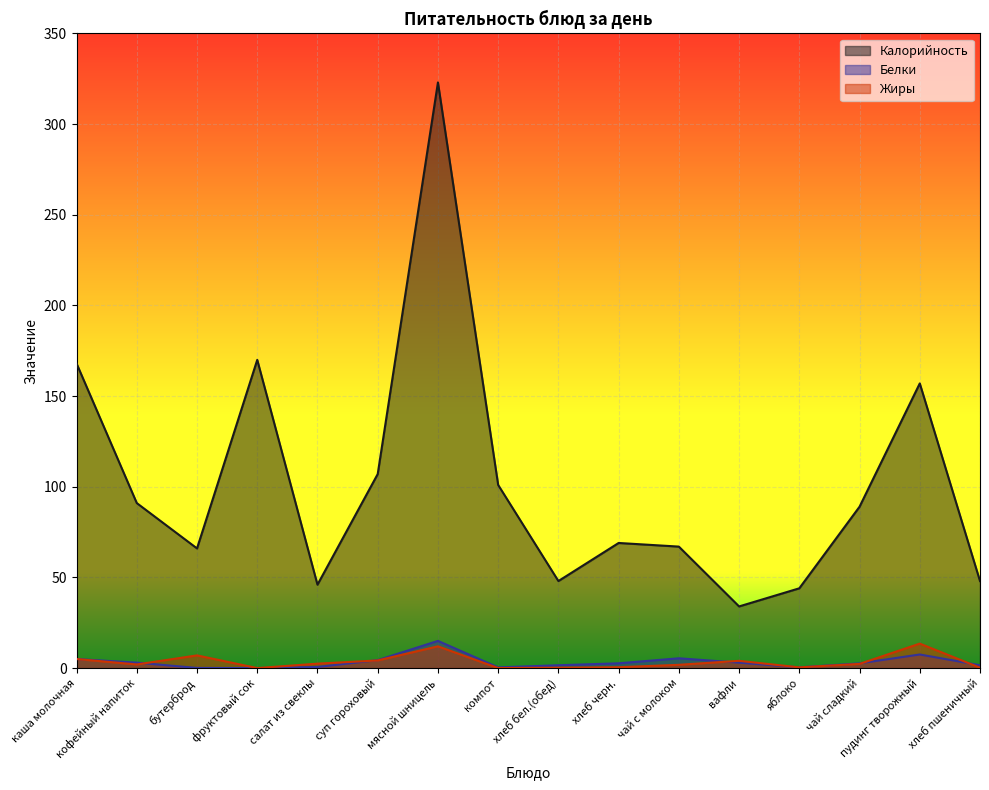

What is the average value of the Жиры series?

3.5